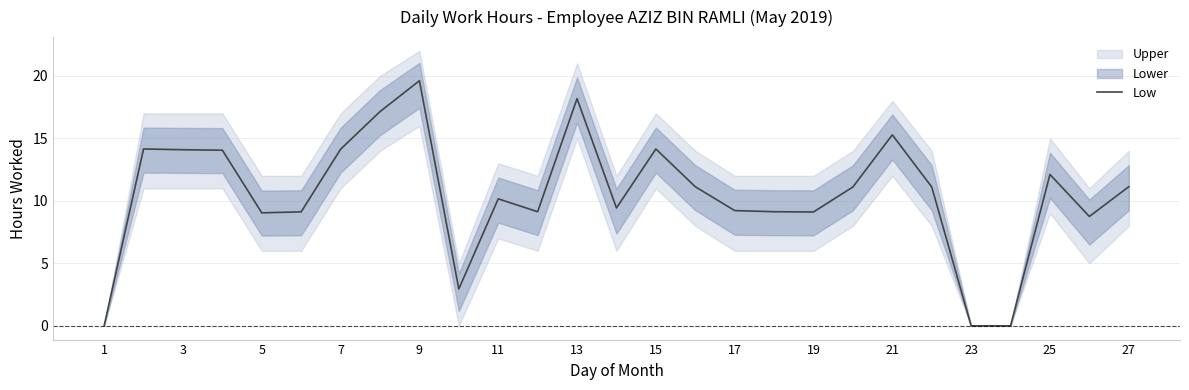

Which category has the highest value in the Low series?

9